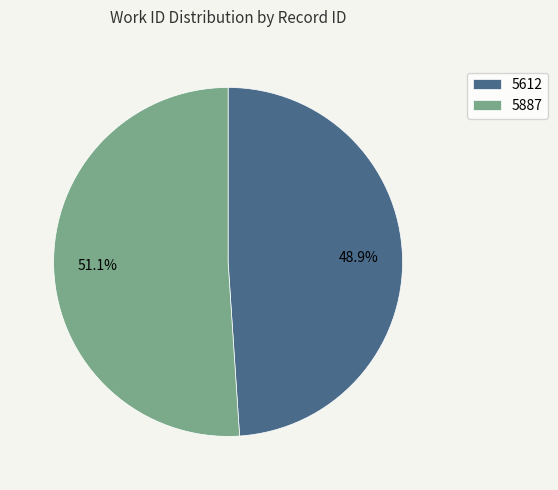

How many segments does this pie chart have?

2